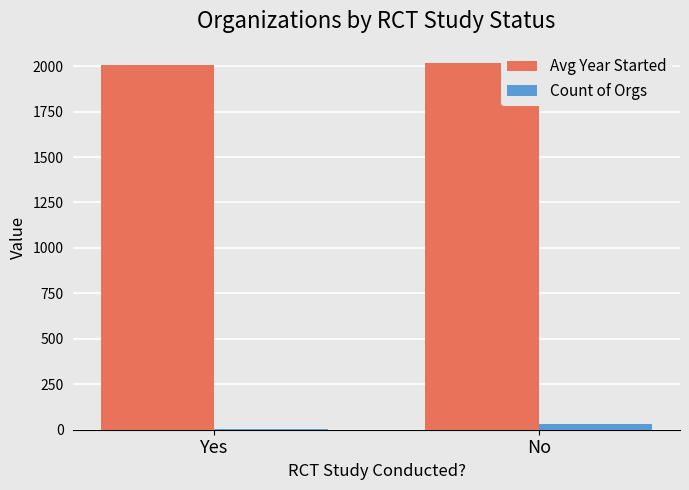

The Avg Year Started series shows 2005.8 at Yes. True or false?

True